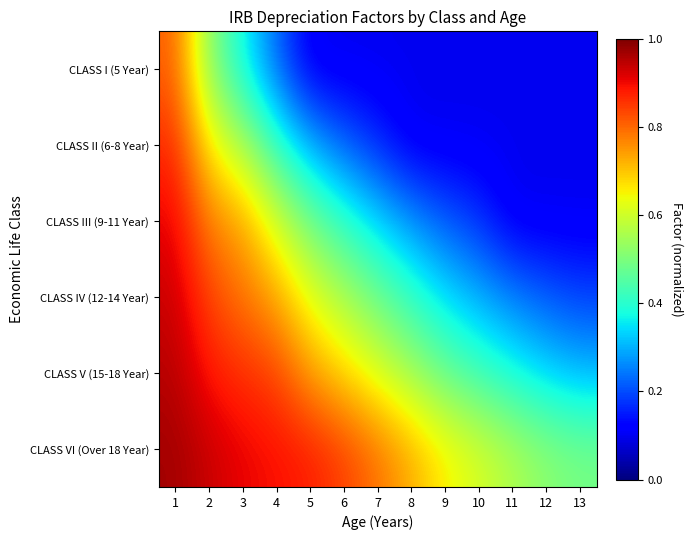

Reading left to right, what are all the values shown in this chart?

CLASS I (5 Year): 1=0.8	2=0.5	3=0.4	4=0.2	5=0.1	6=0.1	7=0.1	8=0.1	9=0.1	10=0.1	11=0.1	12=0.1	13=0.1
CLASS II (6-8 Year): 1=0.9	2=0.7	3=0.6	4=0.4	5=0.3	6=0.2	7=0.2	8=0.1	9=0.1	10=0.1	11=0.1	12=0.1	13=0.1
CLASS III (9-11 Year): 1=0.9	2=0.8	3=0.7	4=0.6	5=0.5	6=0.4	7=0.3	8=0.3	9=0.2	10=0.2	11=0.1	12=0.1	13=0.1
CLASS IV (12-14 Year): 1=0.9	2=0.8	3=0.8	4=0.7	5=0.6	6=0.6	7=0.5	8=0.4	9=0.3	10=0.3	11=0.3	12=0.2	13=0.2
CLASS V (15-18 Year): 1=1.0	2=0.9	3=0.9	4=0.8	5=0.7	6=0.7	7=0.6	8=0.5	9=0.5	10=0.4	11=0.4	12=0.3	13=0.3
CLASS VI (Over 18 Year): 1=1.0	2=0.9	3=0.9	4=0.9	5=0.9	6=0.8	7=0.8	8=0.7	9=0.7	10=0.6	11=0.6	12=0.5	13=0.5